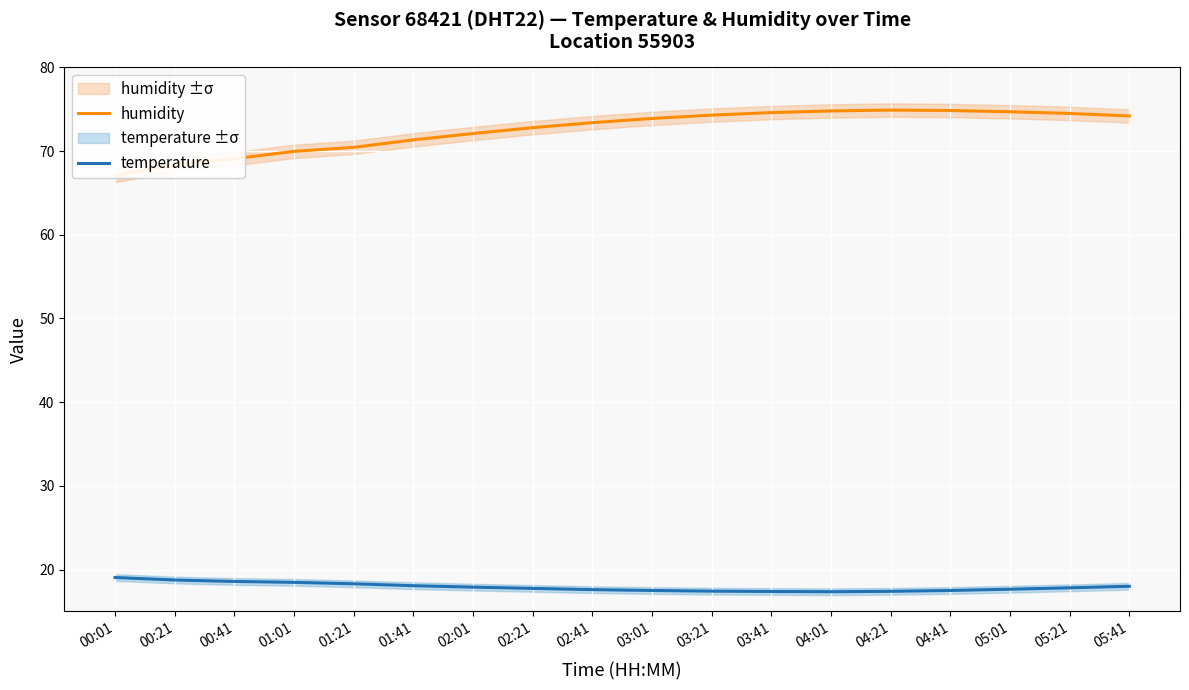

How many lines are shown in the chart?

2